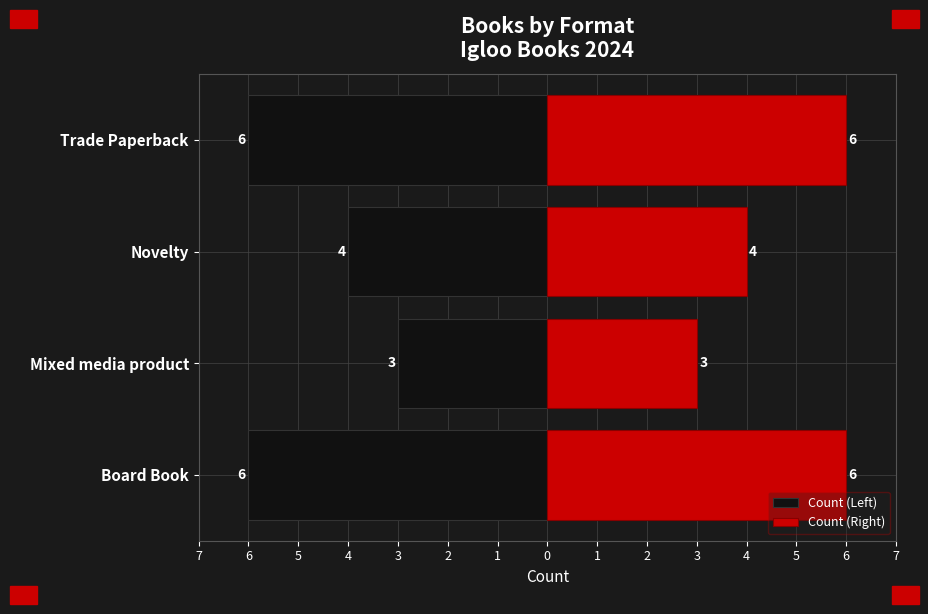

What is the difference between the second highest and second lowest values in the Count (Right) series?

2